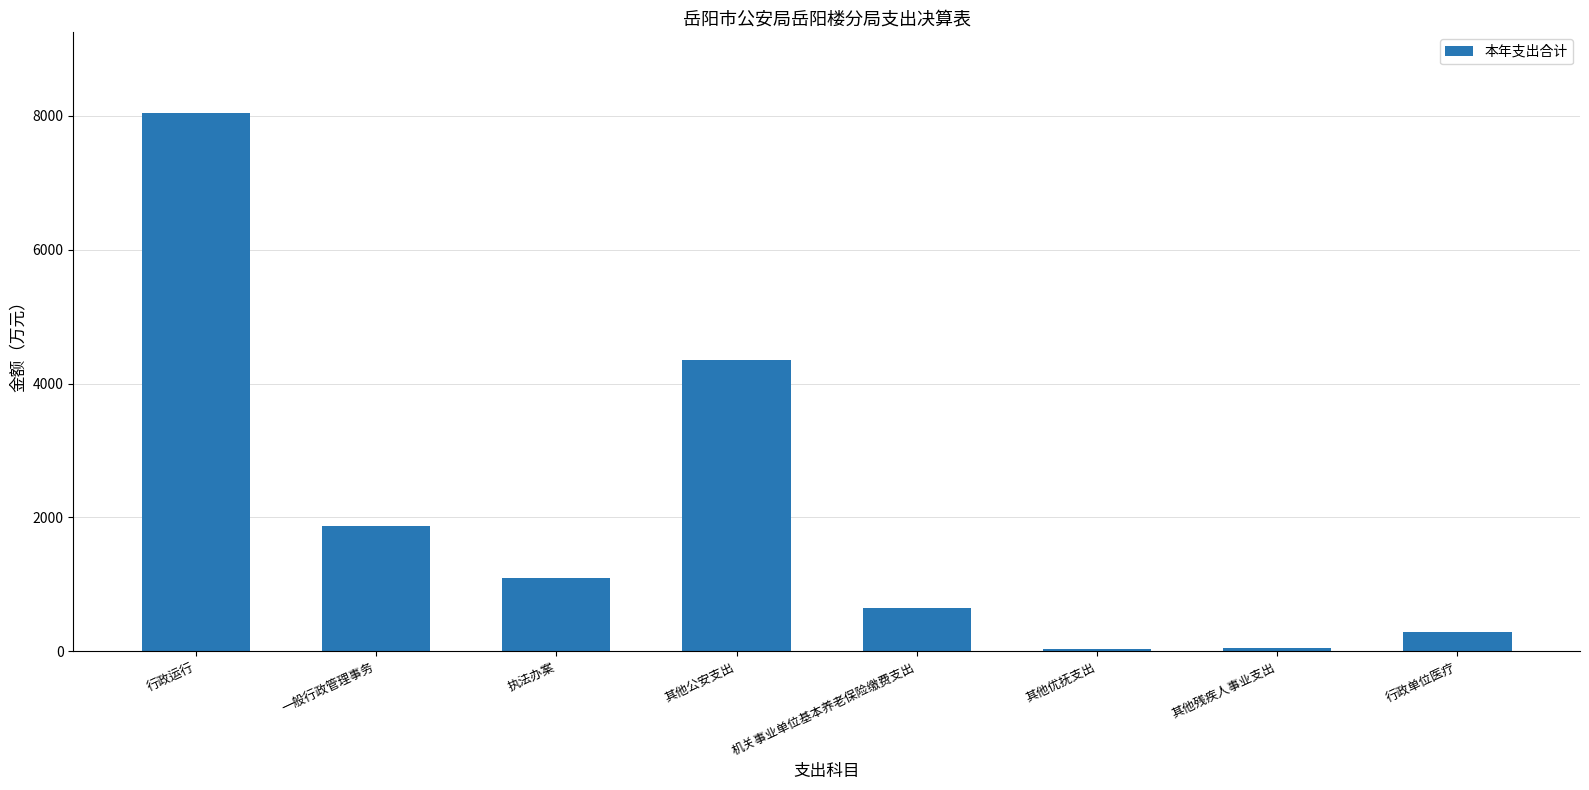

Which label corresponds to the largest value in the chart?

行政运行